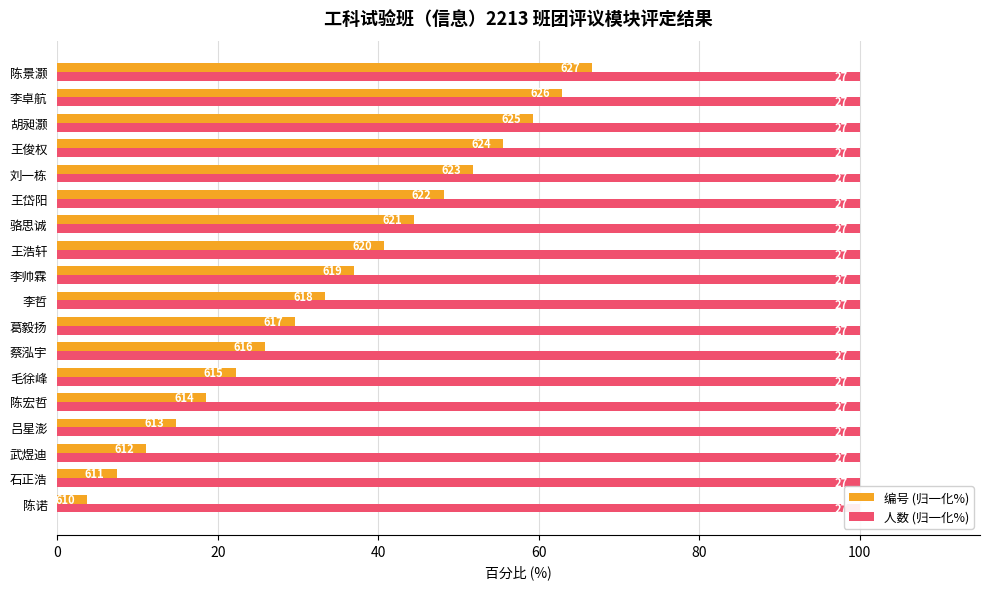

What position from the left is 60?

4